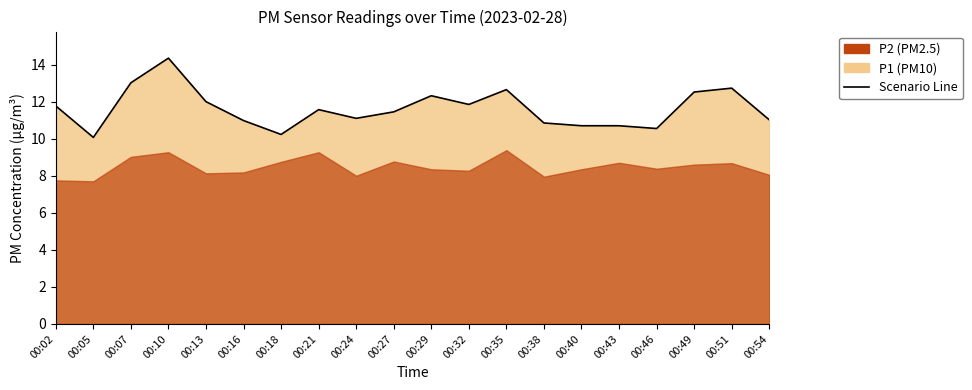

What is the change in value from 00:21 to 00:35?

+1.1